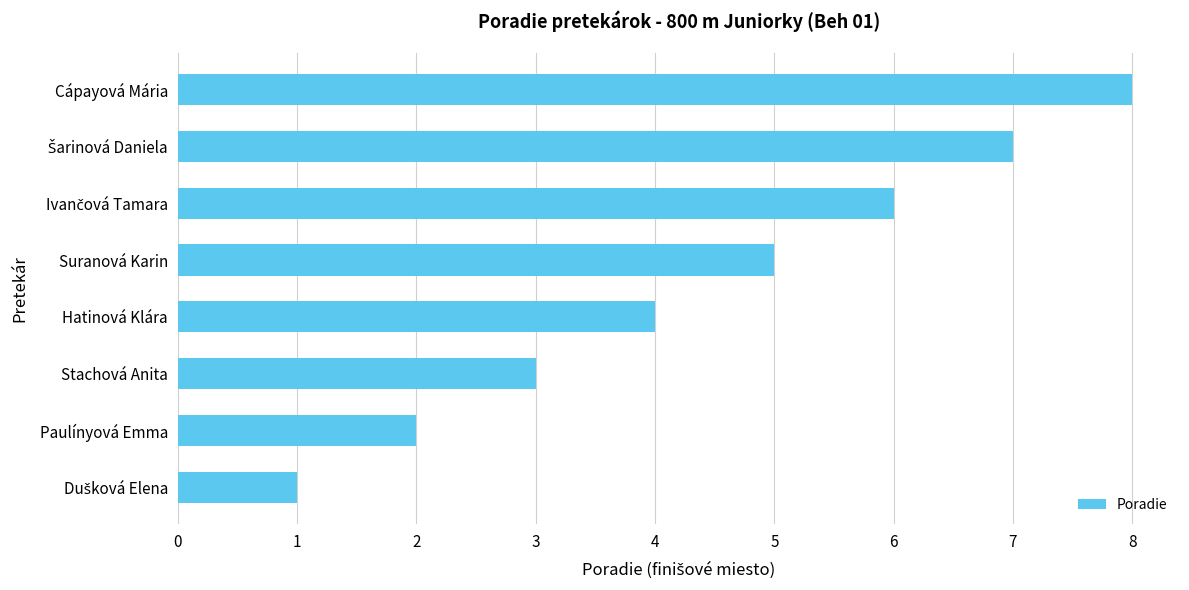

What is the greatest value displayed?

8